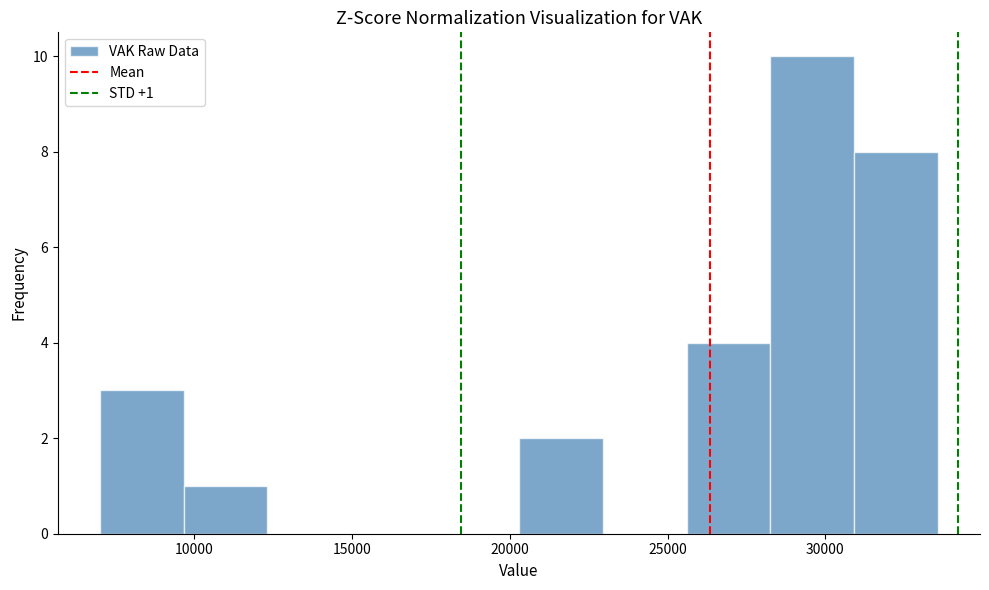

Over which range of the x-axis is the bar tallest?

28500 to 31000